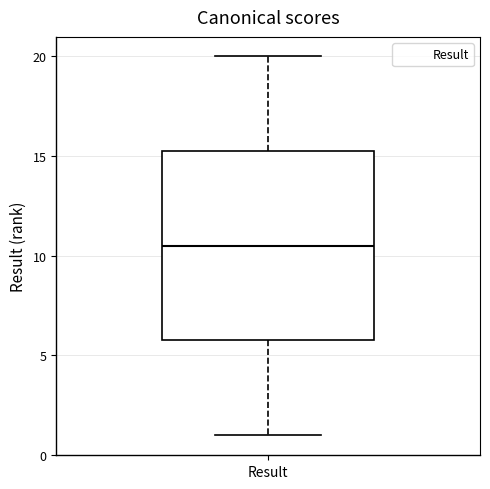

Where is the lower edge of the box for Result on the y-axis? The values are not printed on the chart, so give them approximately, as read against the axis.

6.0